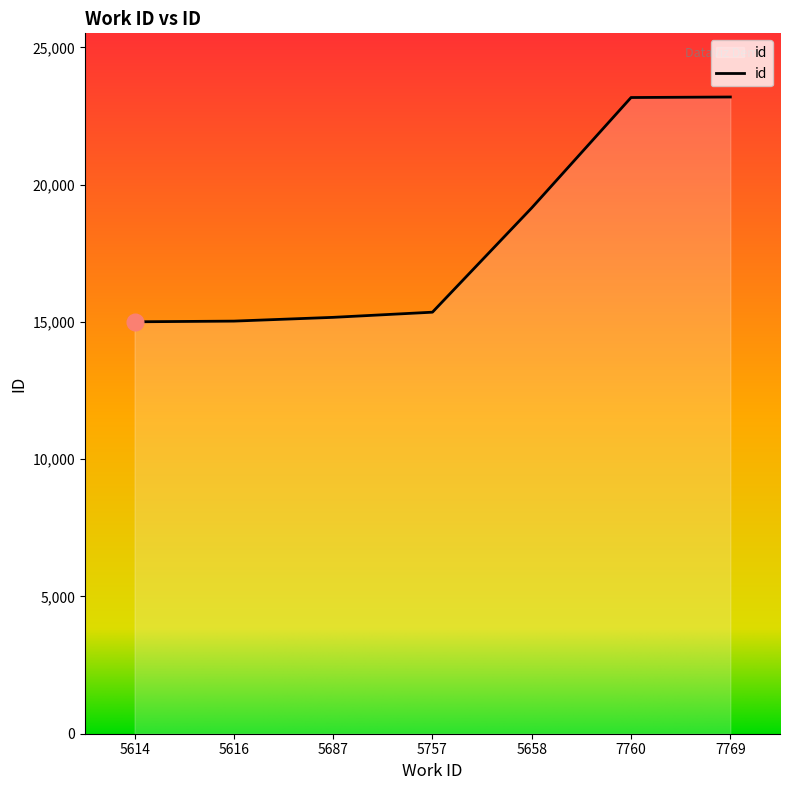

Is it true that the value at 5658 is 32829?

False